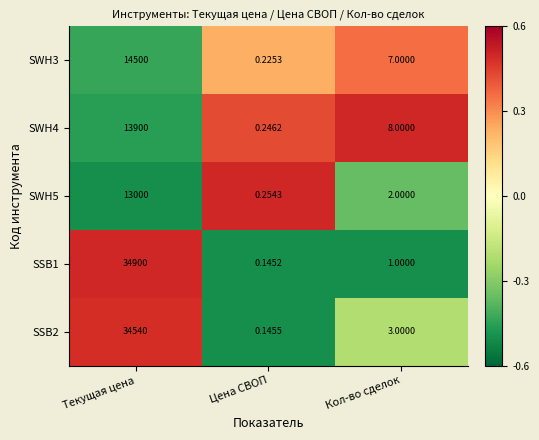

At which label does SSB2 first exceed 3?

Текущая цена